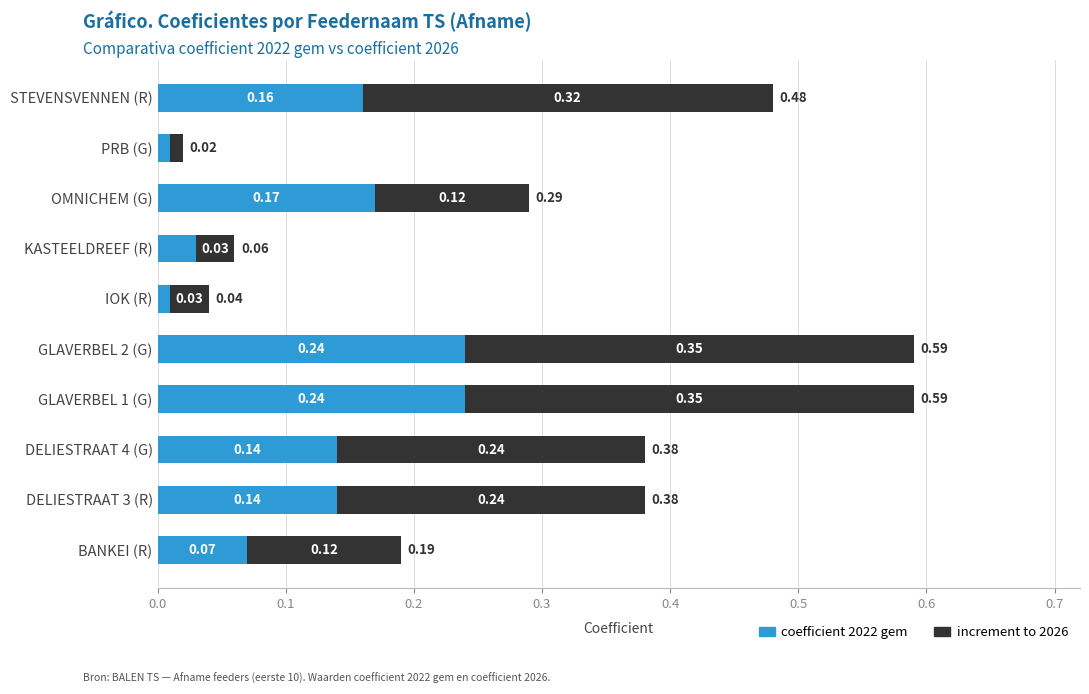

What is the sum of all coefficient 2022 gem values?

1.2